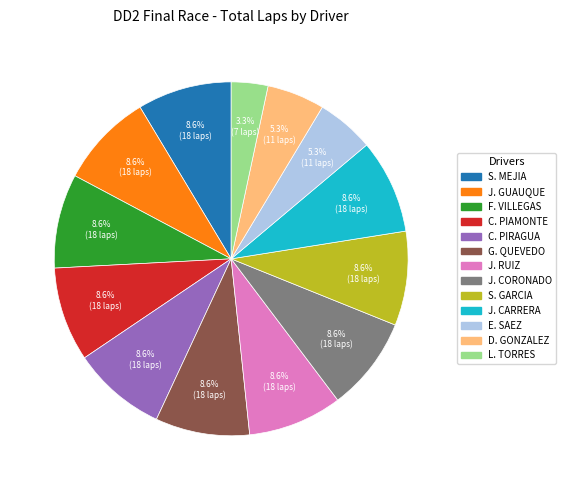

Is there a majority slice in this chart?

No